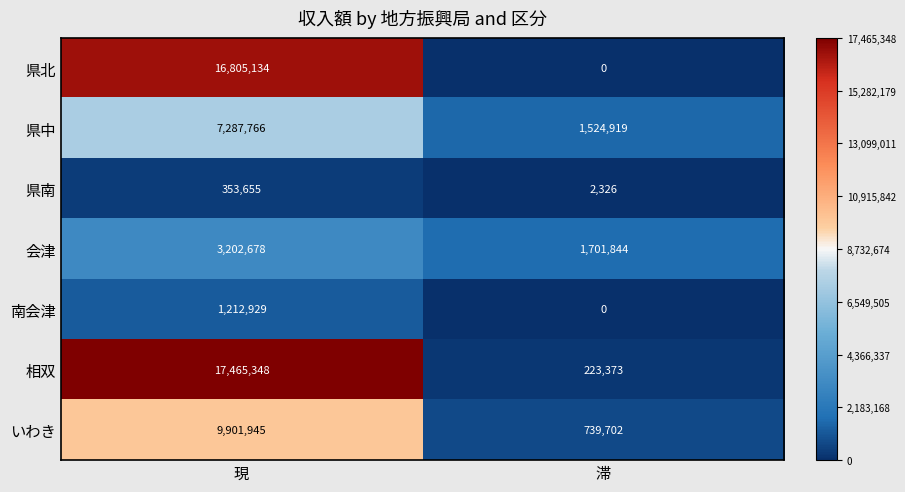

The 県南 series shows 353655 at 現. True or false?

True